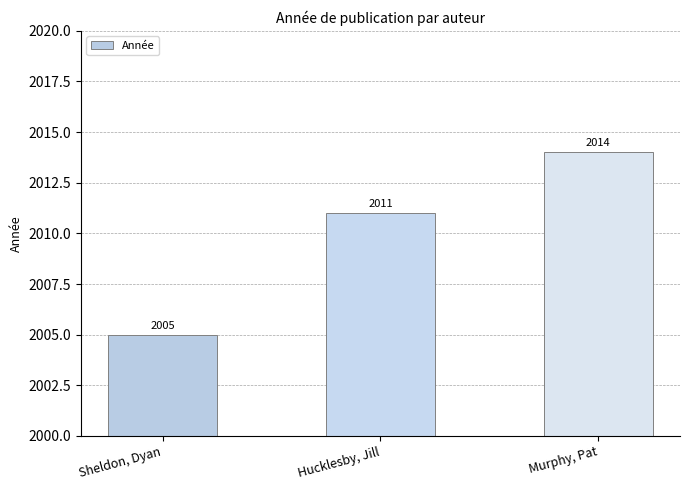

What is the sum of the values at Sheldon, Dyan and Murphy, Pat?

4019